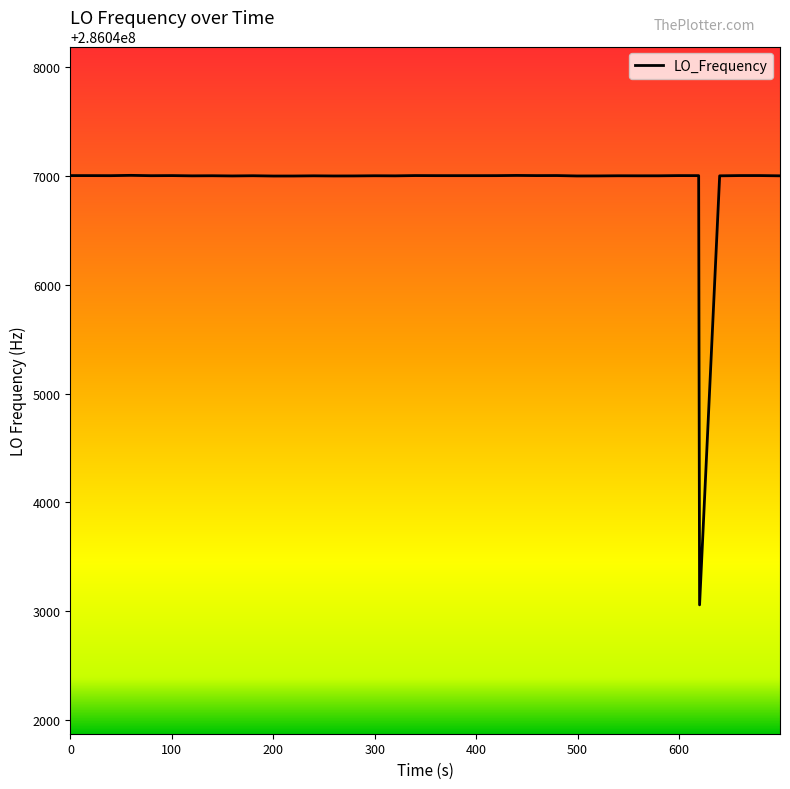

What is the greatest value displayed?

286047004.4